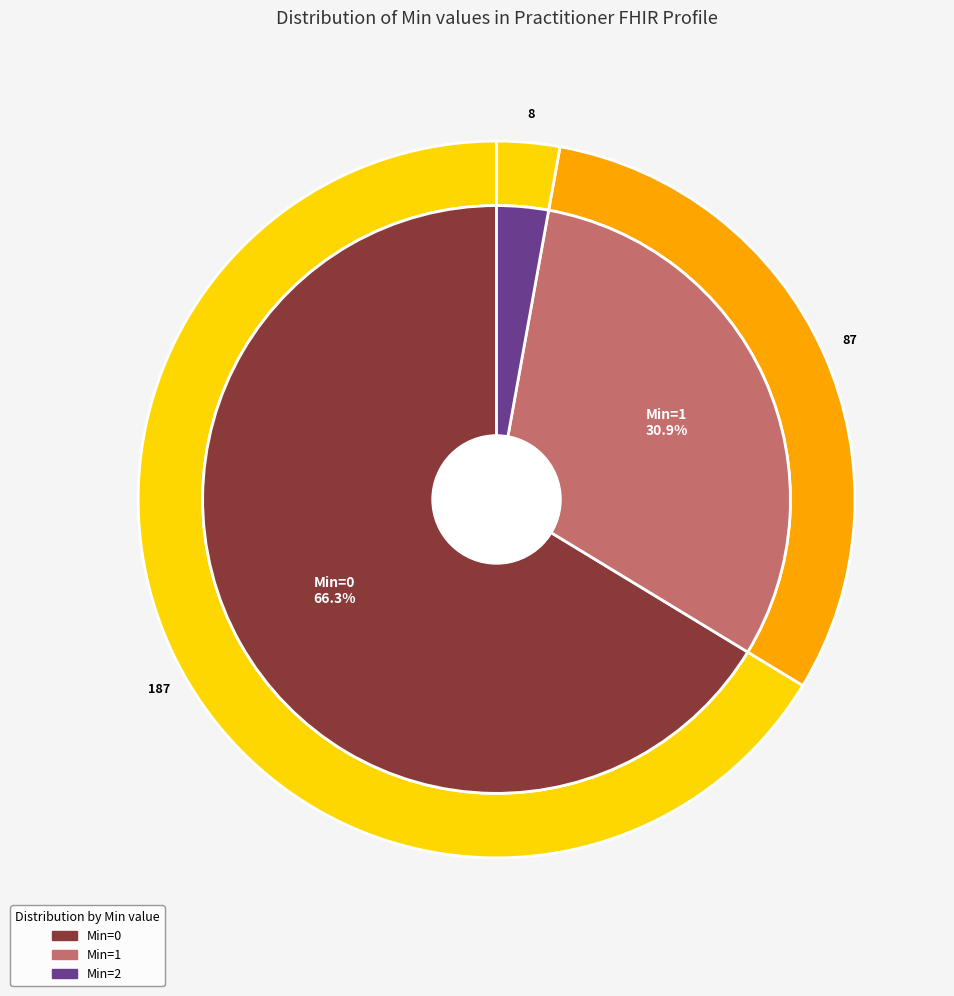

Which category has the biggest portion of the pie?

Min=0